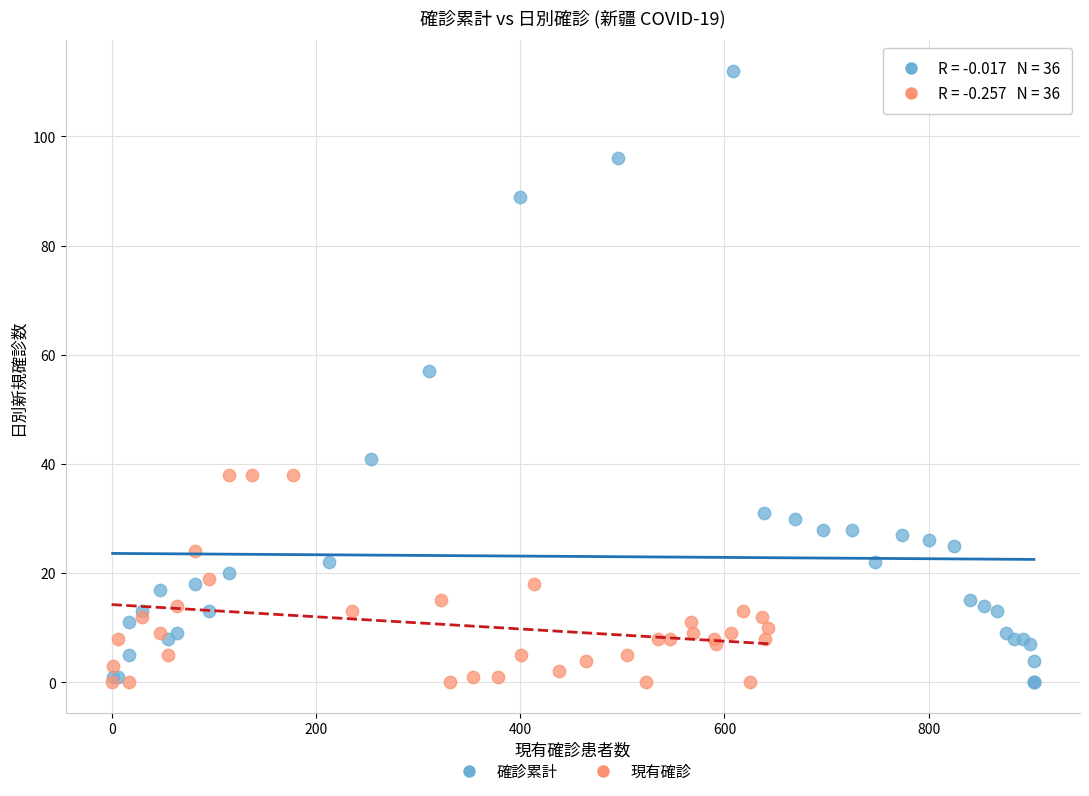

What are all the series names shown in the legend?

確診累計, 現有確診